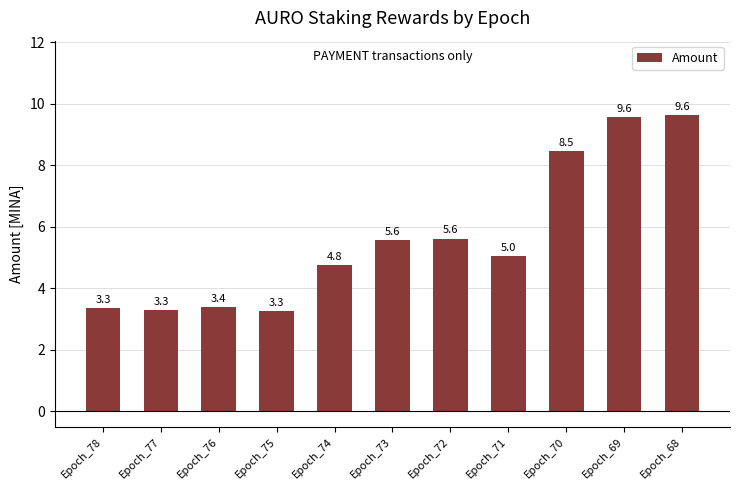

What is the ratio of the value at Epoch_73 to the value at Epoch_70?

0.7